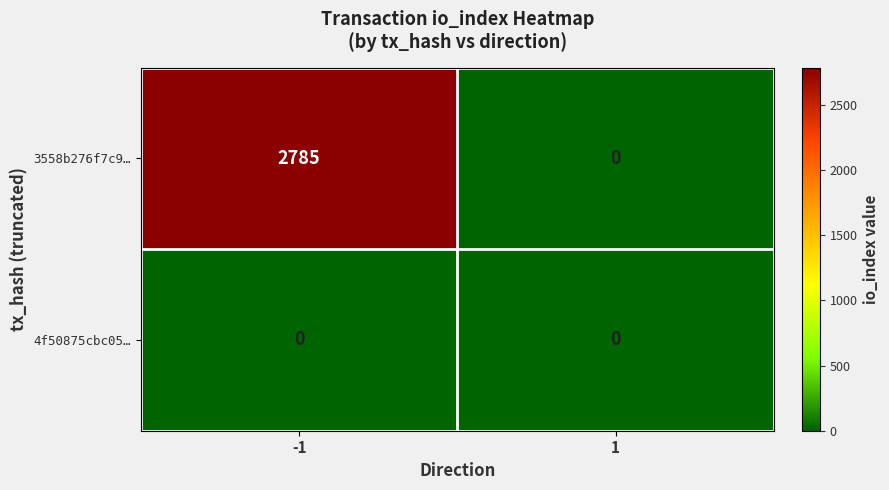

Rank the series by their maximum value, from highest to lowest.

3558b276f7c9…, 4f50875cbc05…